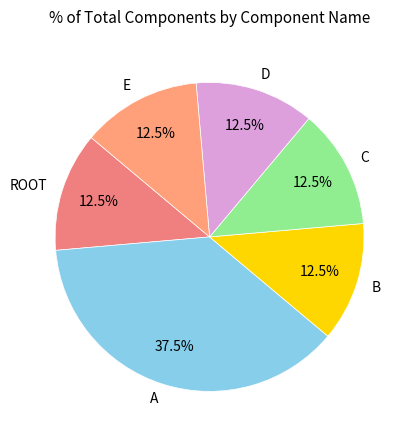

What is the ratio of the value at C to the value at A?

0.3